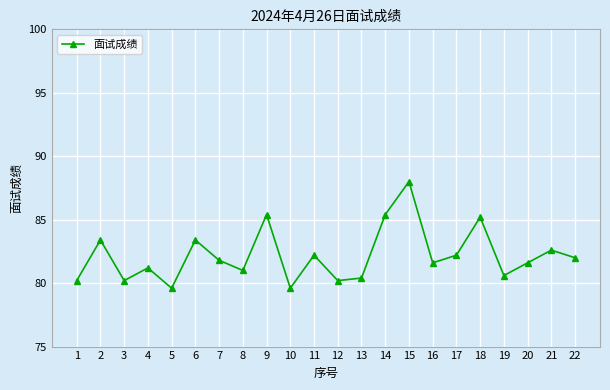

At which label does the data first exceed 81?

2